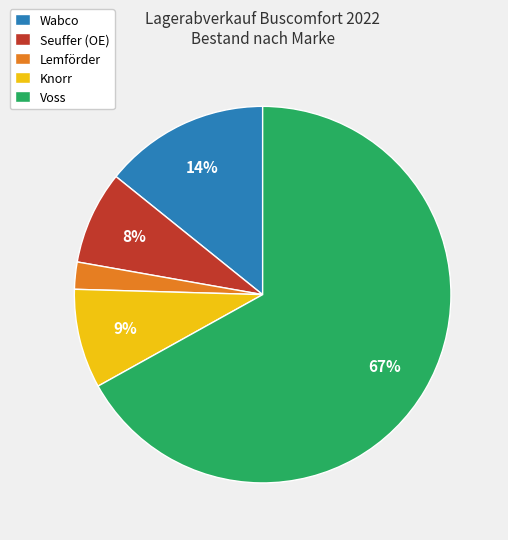

Rank the categories by value from lowest to highest.

Lemförder, Seuffer (OE), Knorr, Wabco, Voss